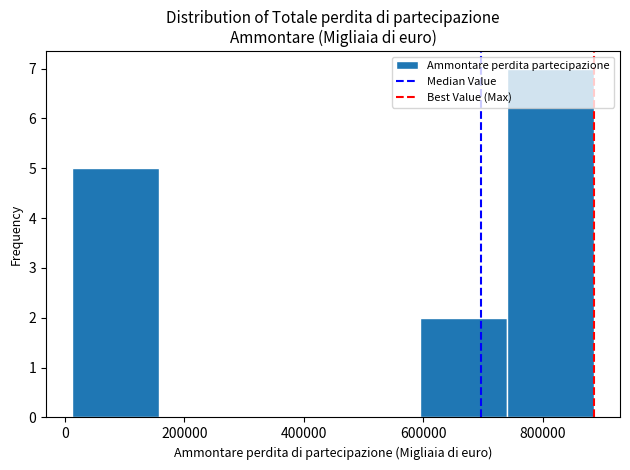

Reading left to right, transcribe this chart: for each bar, give the range it covers on the x-axis and its height. Neither the bar edges nor the heights are printed on the chart, so give them approximately, as read against the axes.

20000 to 160000: 5
160000 to 300000: 0
300000 to 440000: 0
440000 to 600000: 0
600000 to 740000: 2
740000 to 880000: 7